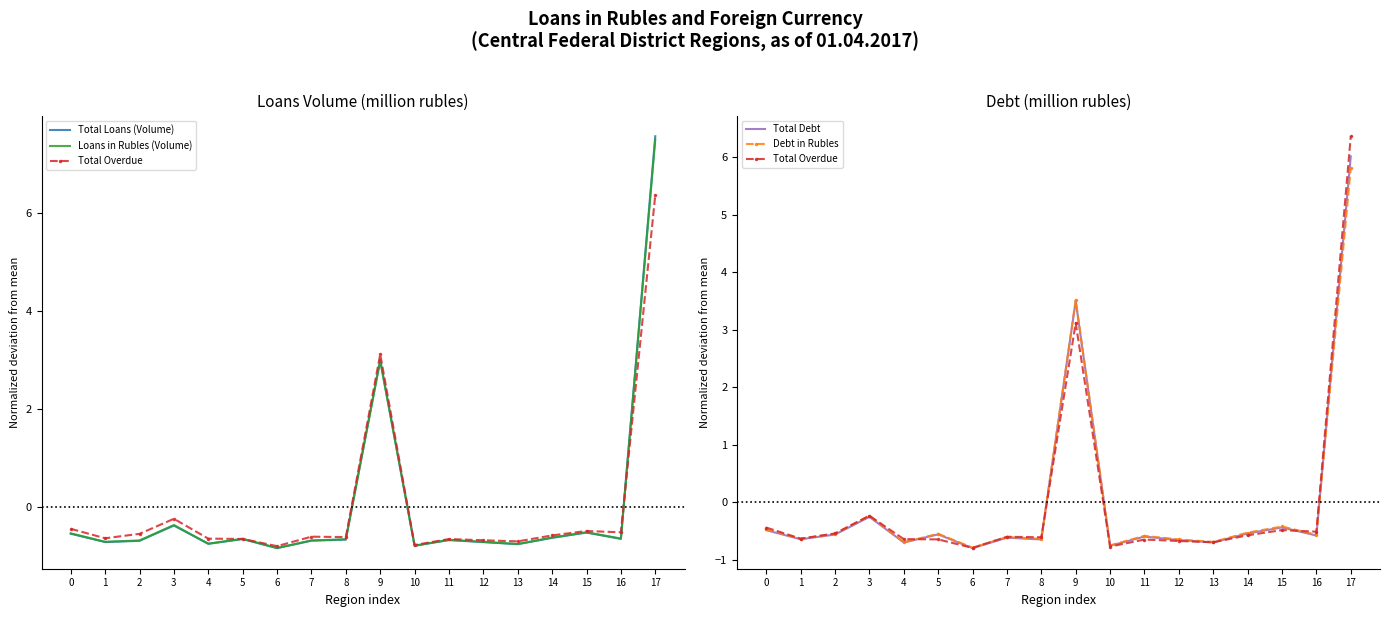

How many series are shown in this chart?

5